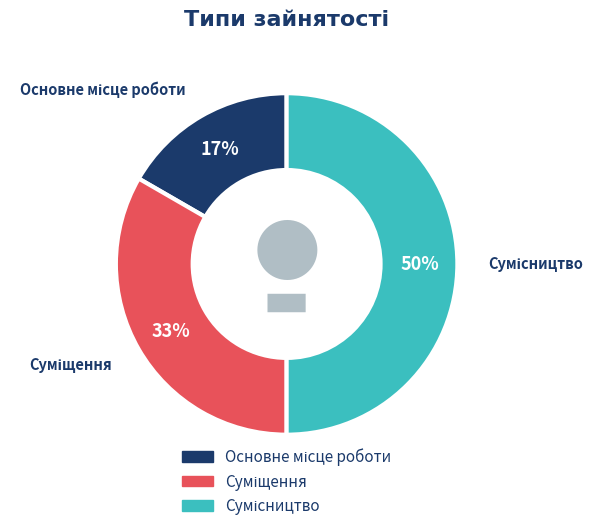

To the nearest percent, what is the average slice percentage?

33%